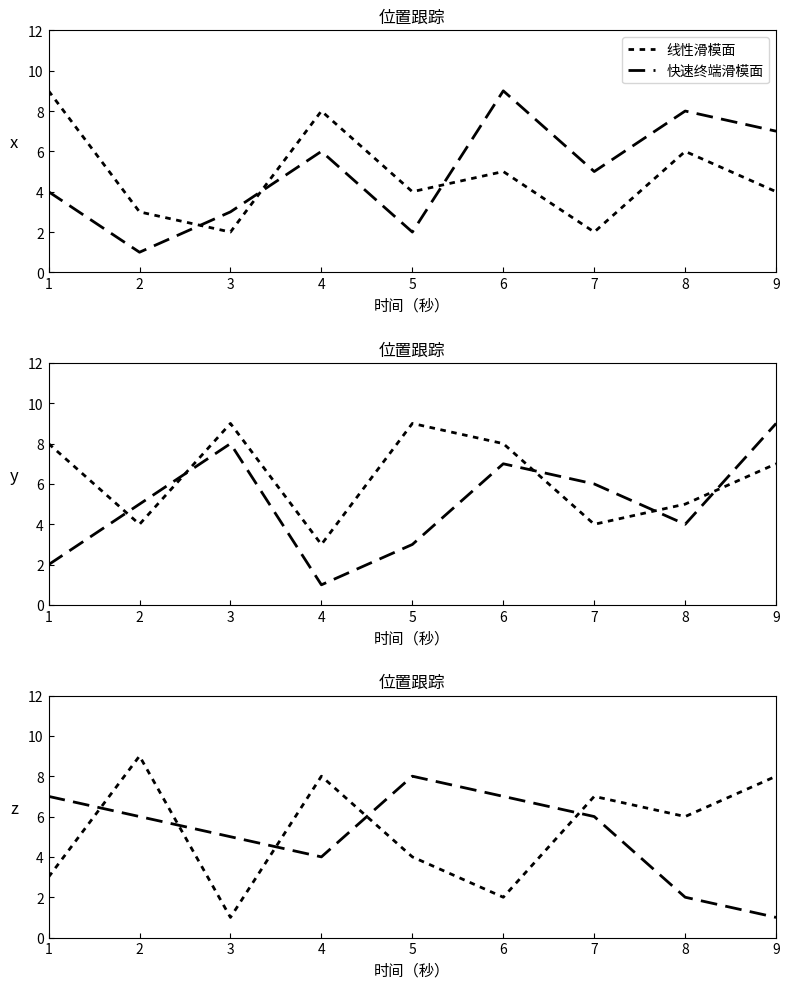

How many 线性滑模面 values are between 3 and 8?

6